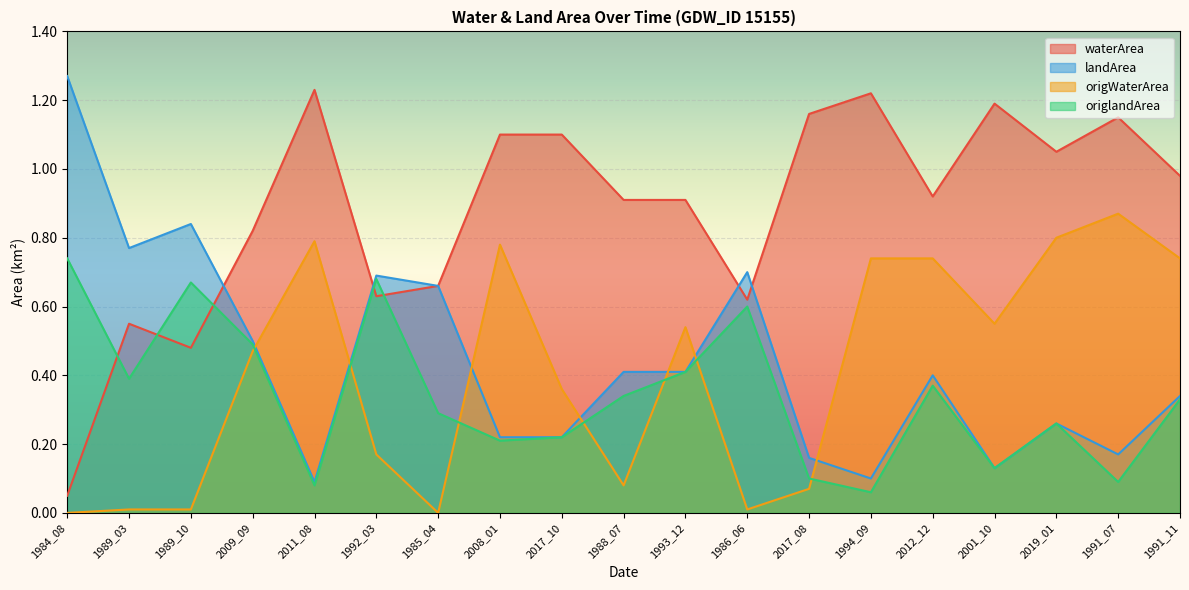

Which series changed the most between 1988_07 and 2001_10?

origWaterArea